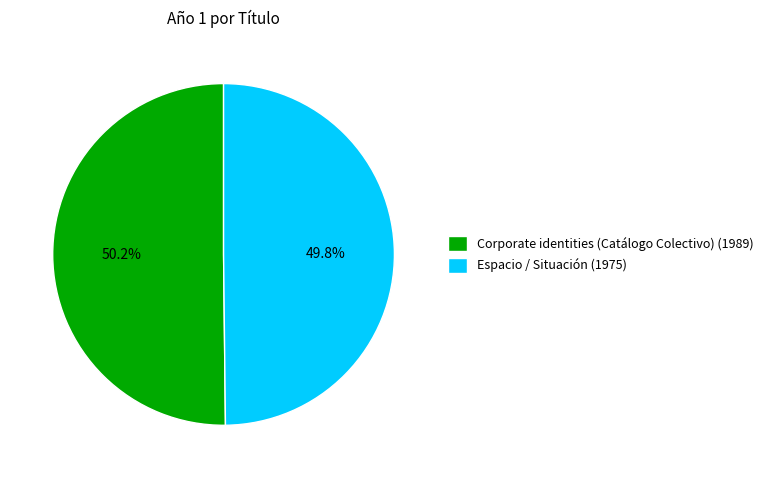

To the nearest percent, what is the average slice percentage?

50%